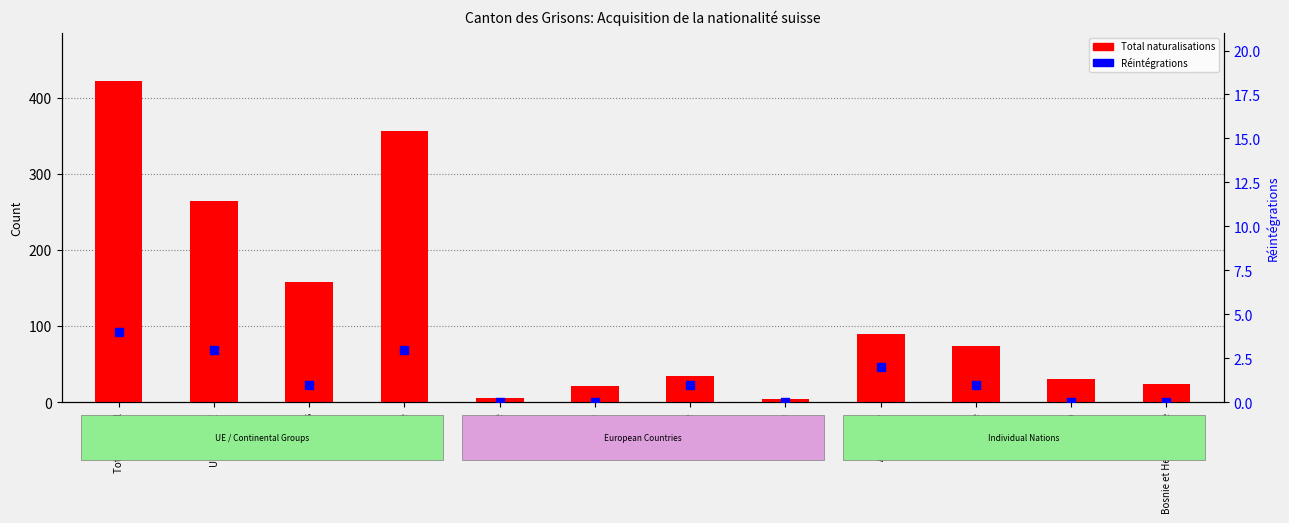

At how many categories does at least one series exceed 192?

3